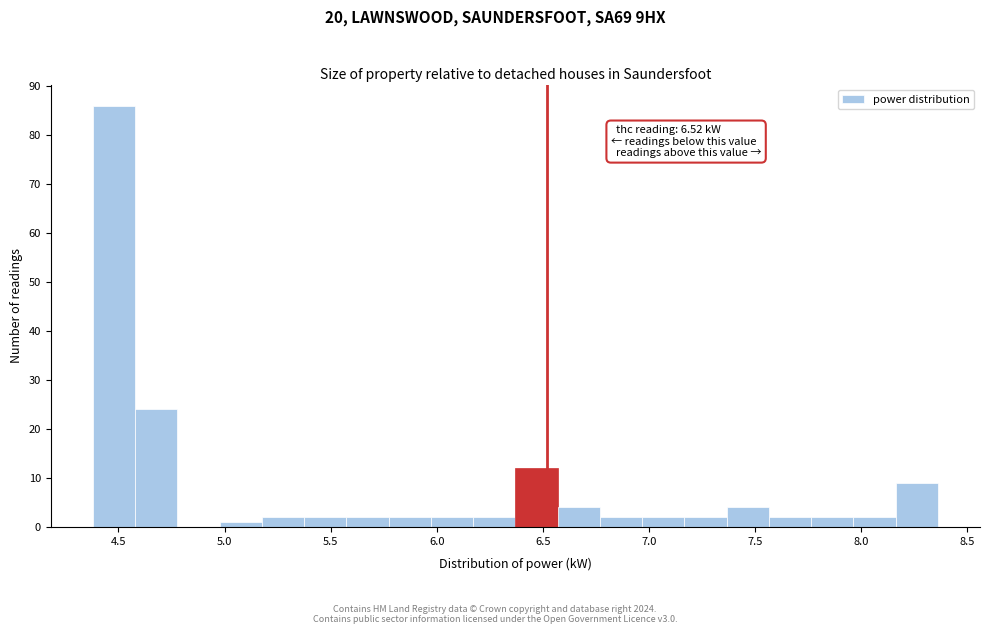

Around what value on the x-axis is the tallest bar? Give the approximate position of its centre, as read against the axis.

4.50